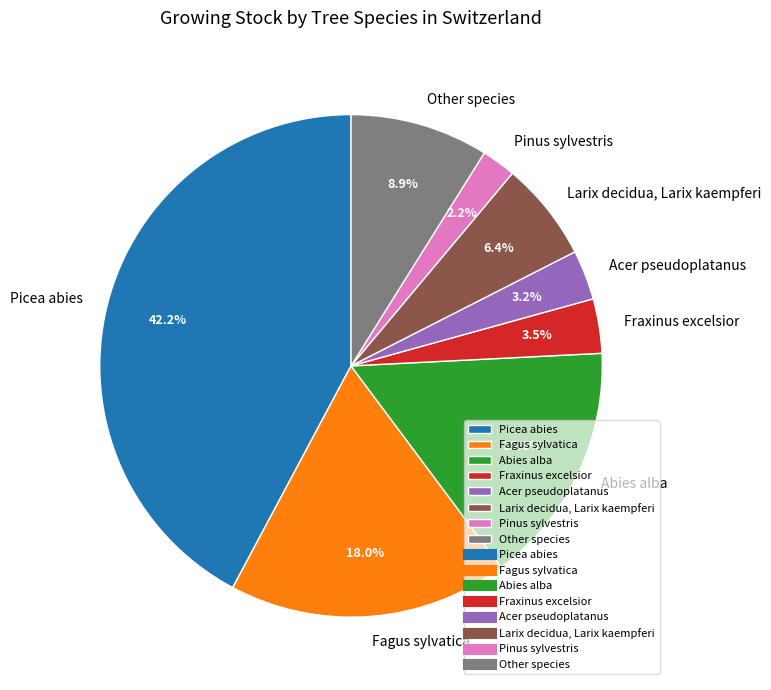

To the nearest percent, what is the average slice percentage?

12%